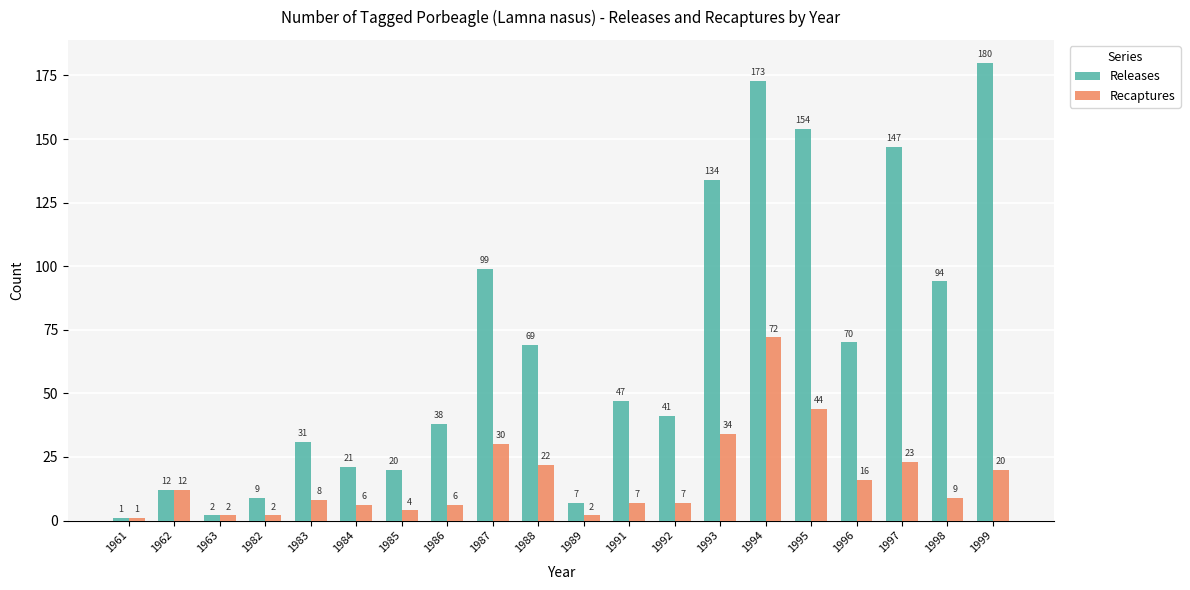

What is the approximate value of Recaptures at 1993, to the nearest 5?

35